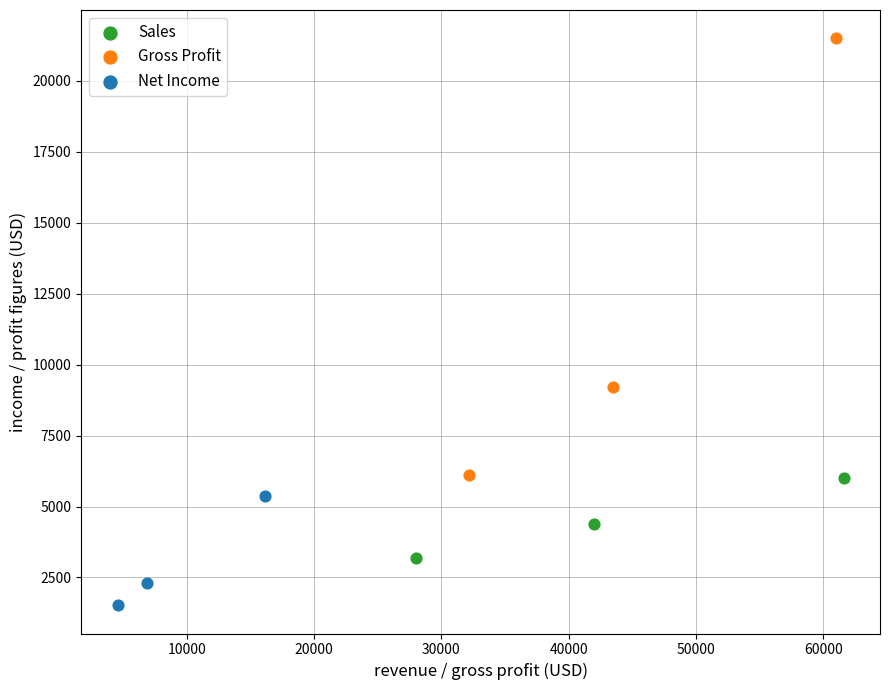

What are all the series names shown in the legend?

Sales, Gross Profit, Net Income